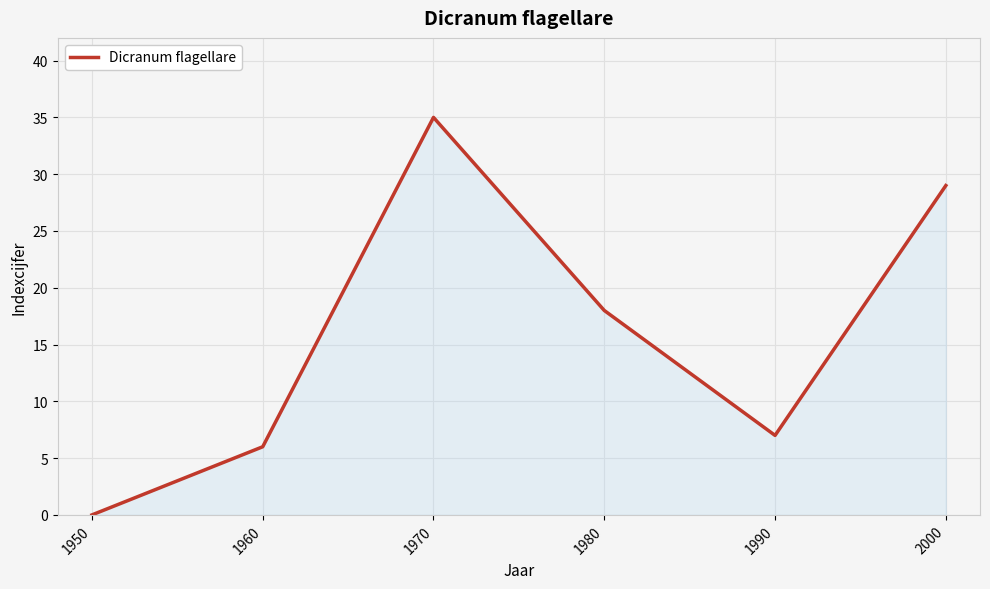

How many categories are shown in the chart?

6